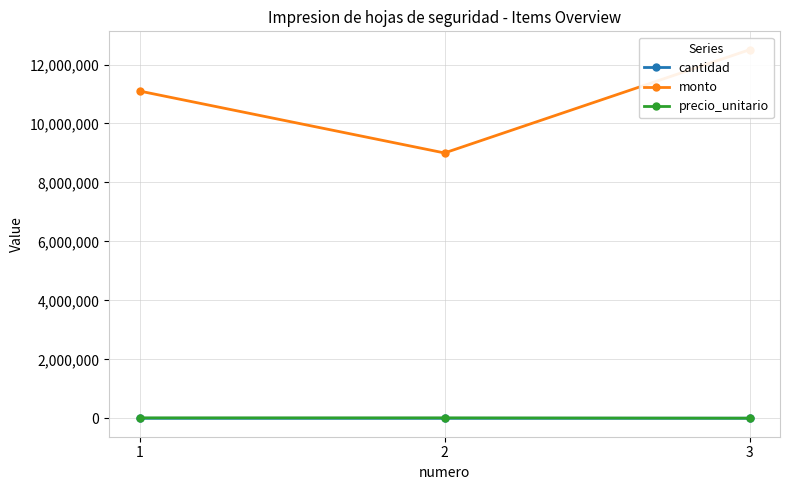

What is the difference between the second highest and minimum values in the precio_unitario series?

10000